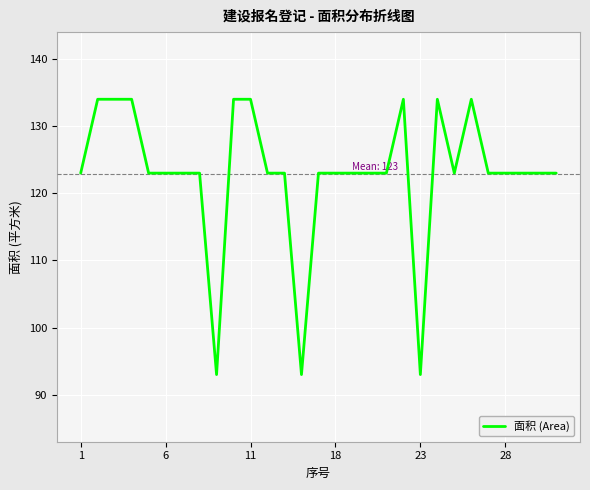

What is the smallest value displayed?

93